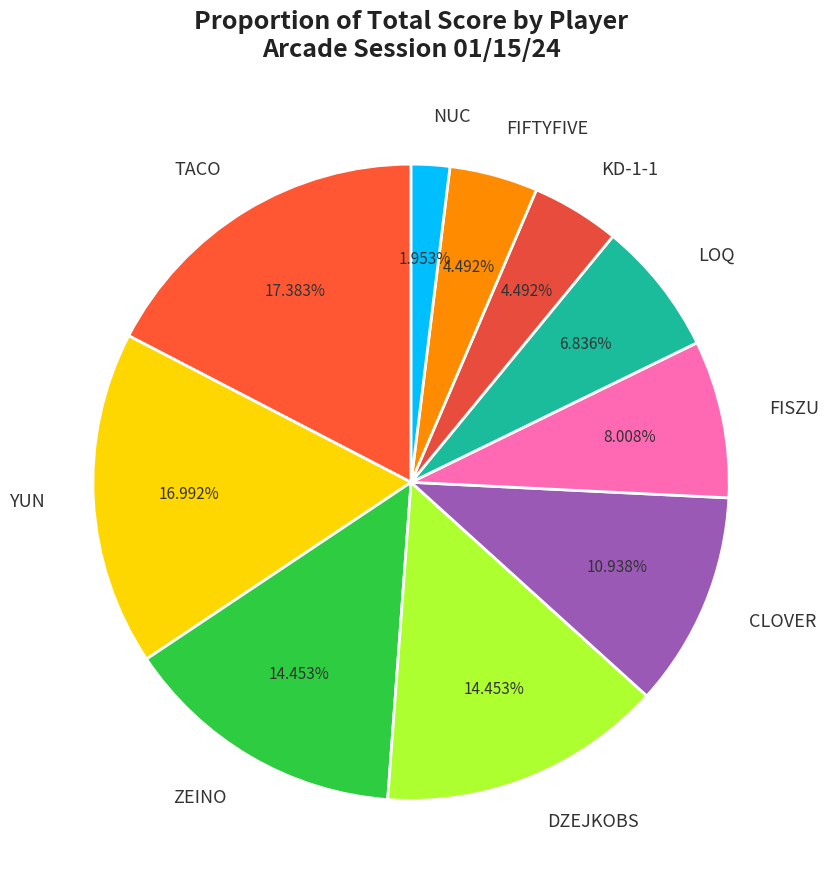

What portion of the pie excludes LOQ?

93.2%